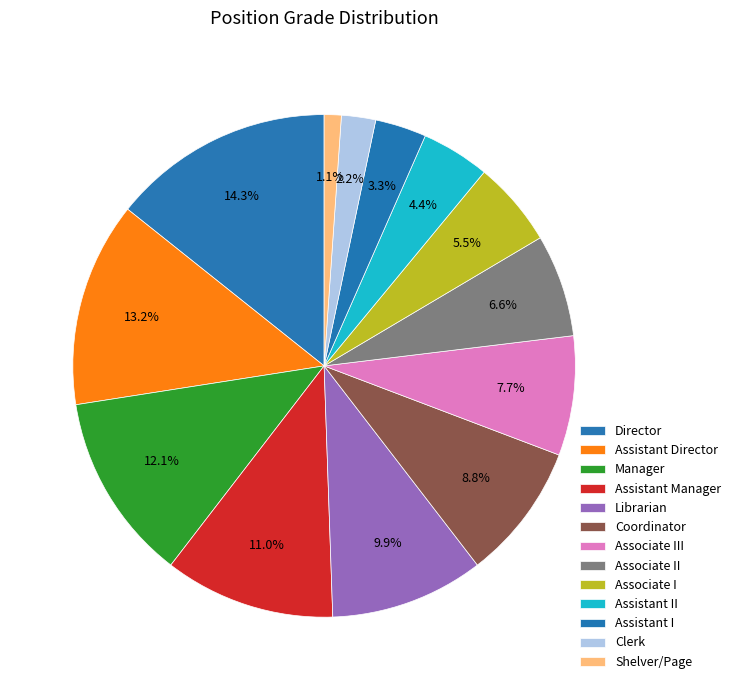

What percentage is the Associate II slice, to the nearest percent?

7%